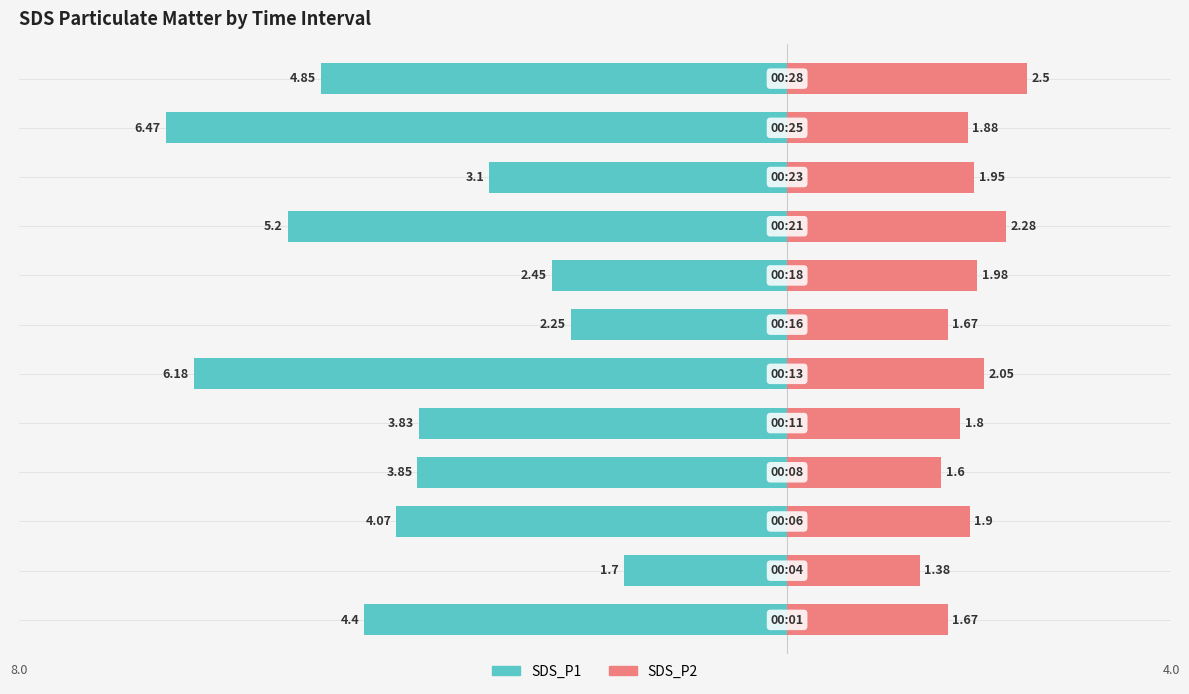

What is the average value of the SDS_P1 series?

-4.0